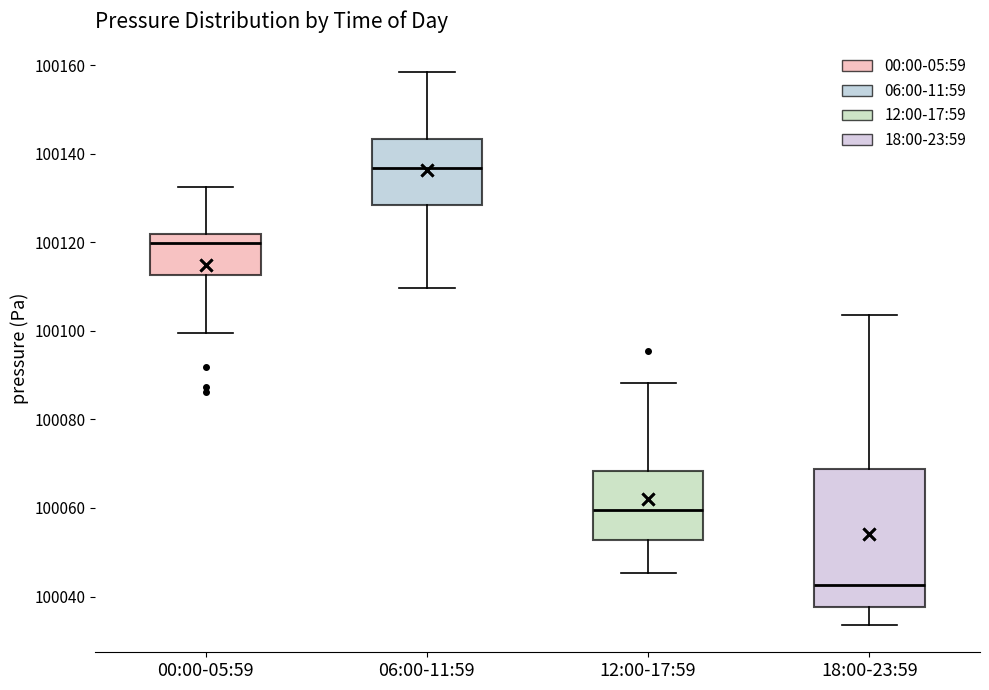

Which box's median line is the highest?

06:00-11:59